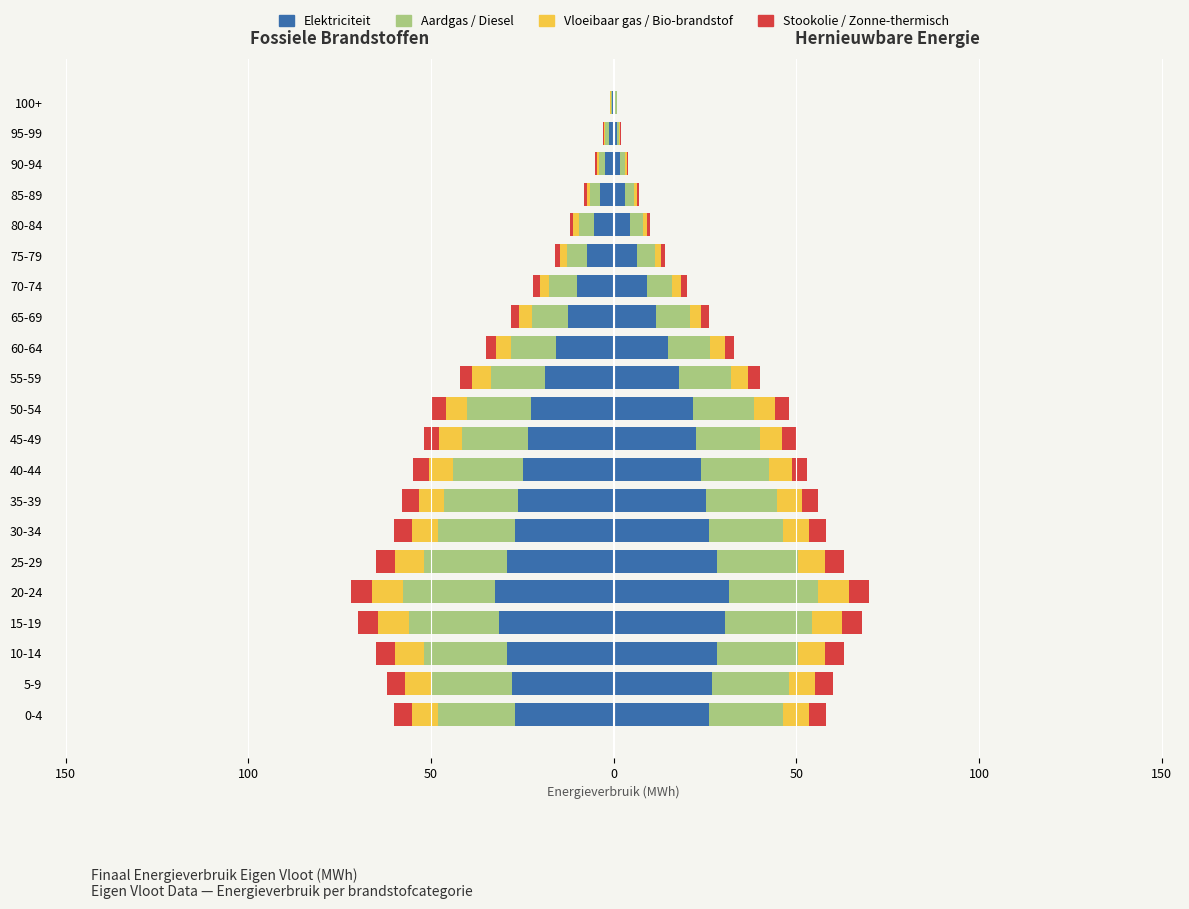

The value of Aardgas at 0-4 is -4.9. True or false?

False